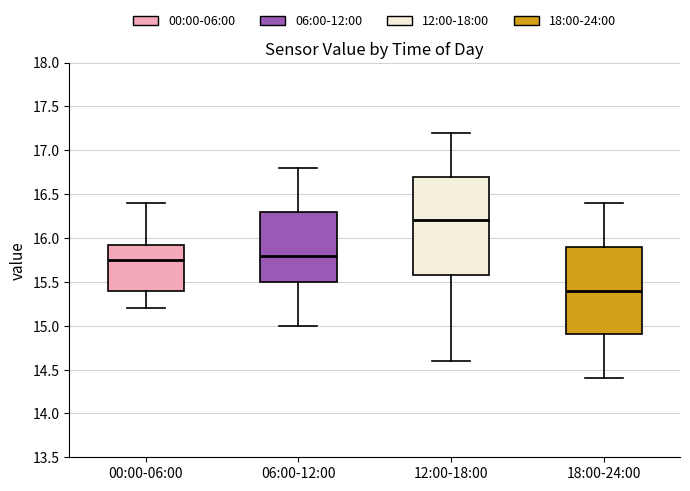

Reading left to right, read every box against the y-axis: the position of its median line, the range the box covers, and the ends of its whiskers. The values are not printed on the chart, so give them approximately, as read against the axis.

00:00-06:00: median 15.75, box 15.40 to 15.95, whiskers 15.20 to 16.40
06:00-12:00: median 15.80, box 15.50 to 16.30, whiskers 15.00 to 16.80
12:00-18:00: median 16.20, box 15.60 to 16.70, whiskers 14.60 to 17.20
18:00-24:00: median 15.40, box 14.90 to 15.90, whiskers 14.40 to 16.40